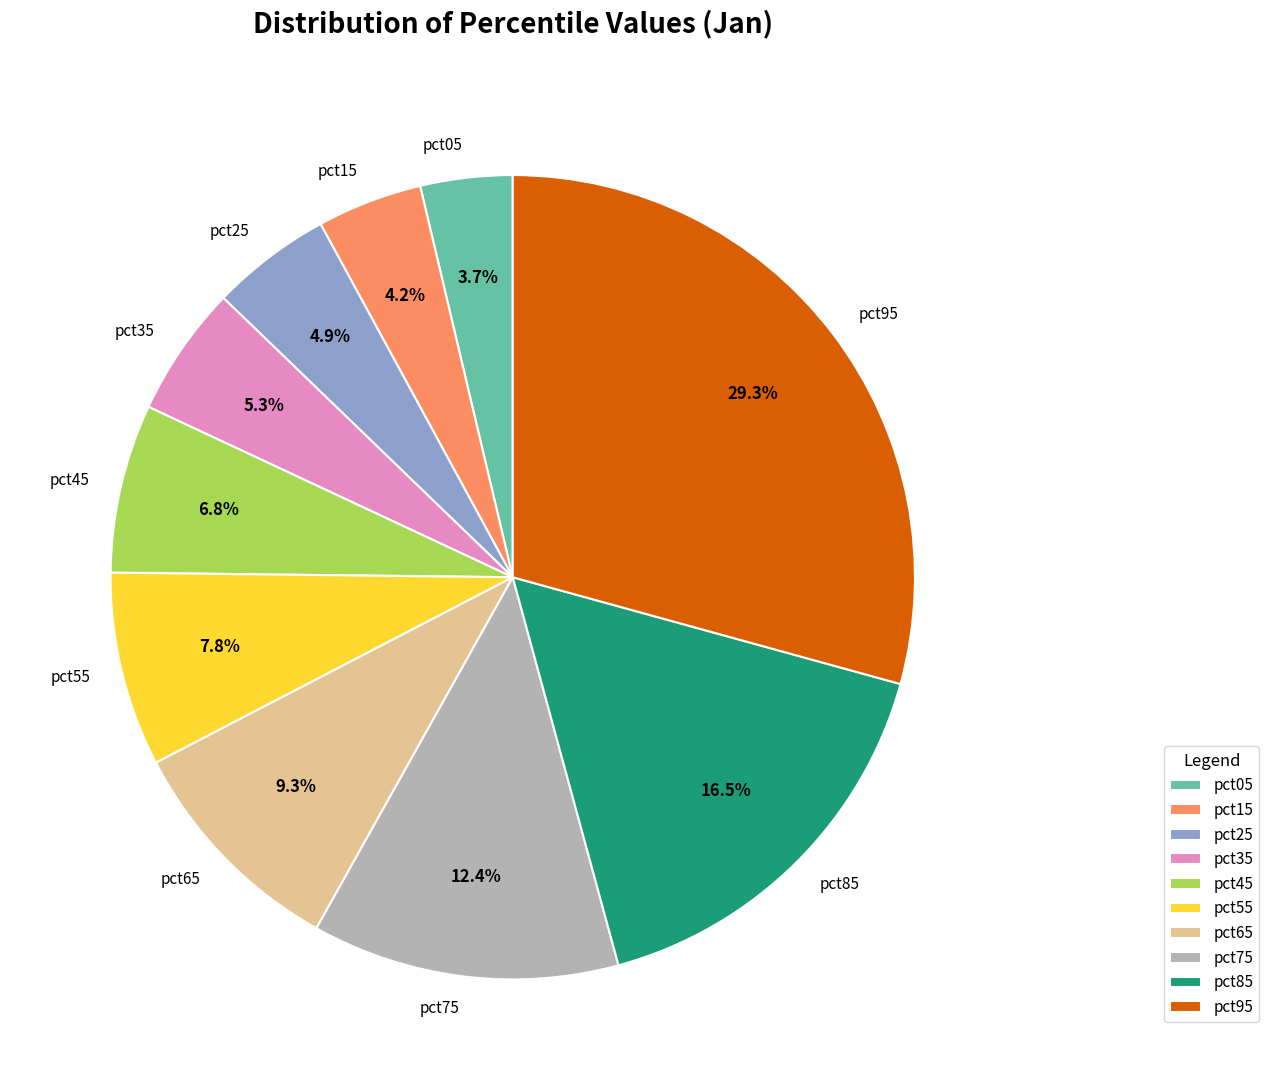

To the nearest percent, what portion does pct35 represent?

5%